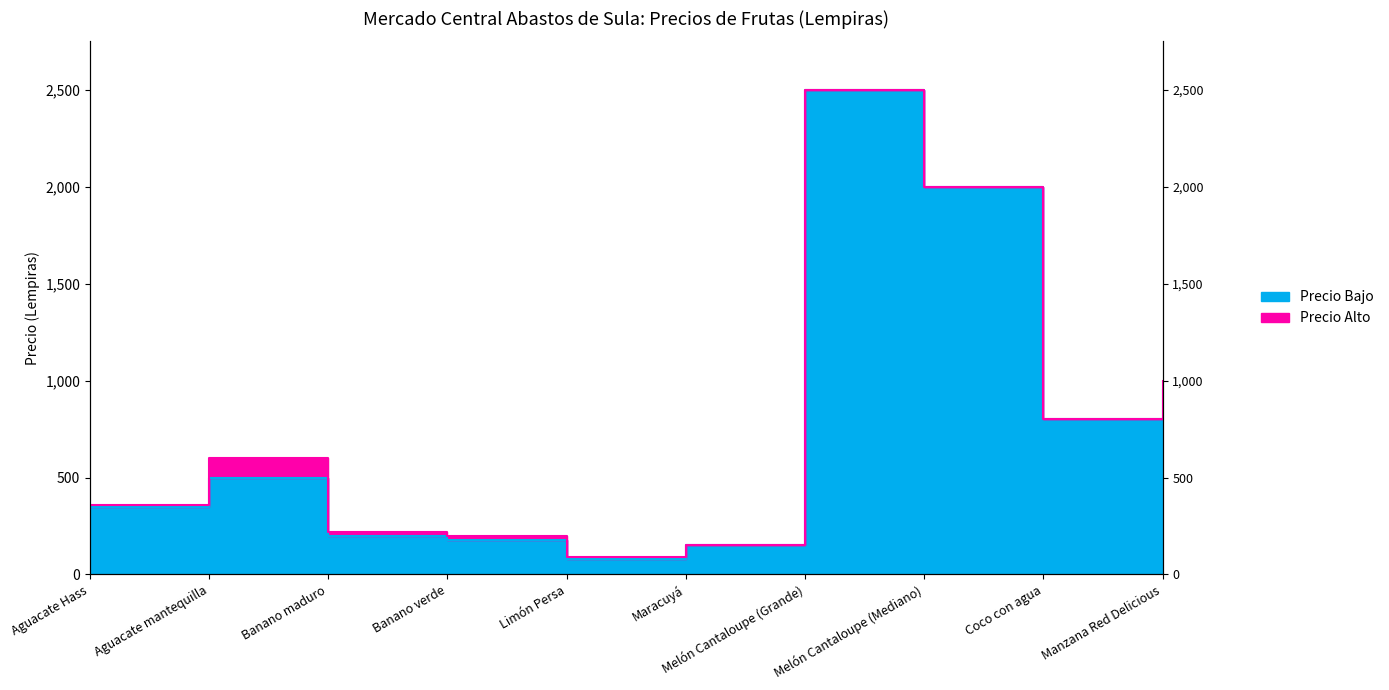

What is the label of the 6th point from the right?

Limón Persa